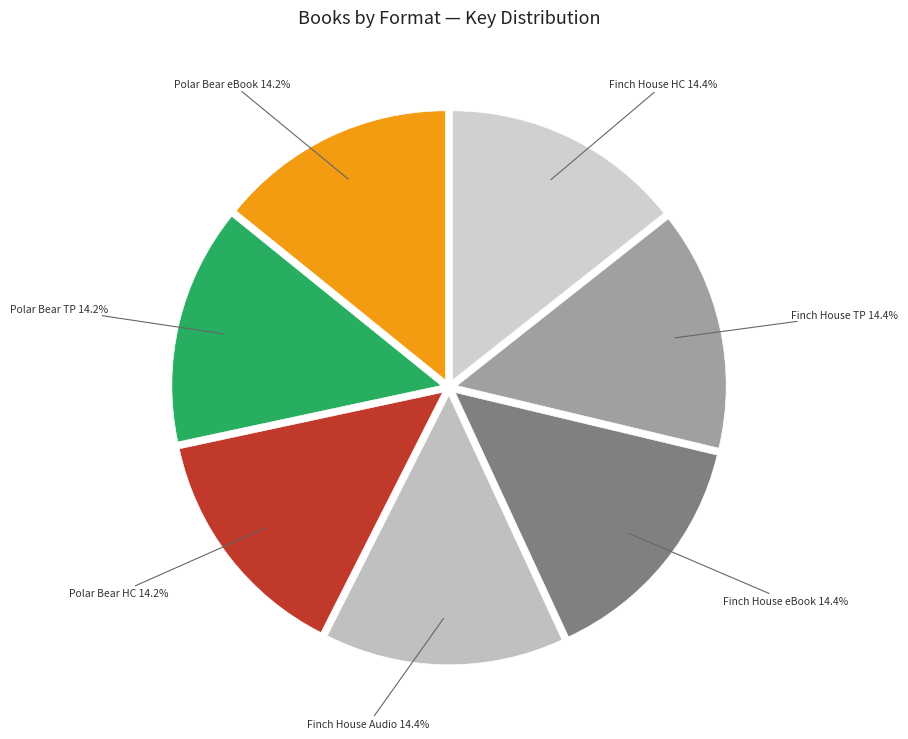

How many slices are in this pie chart?

7